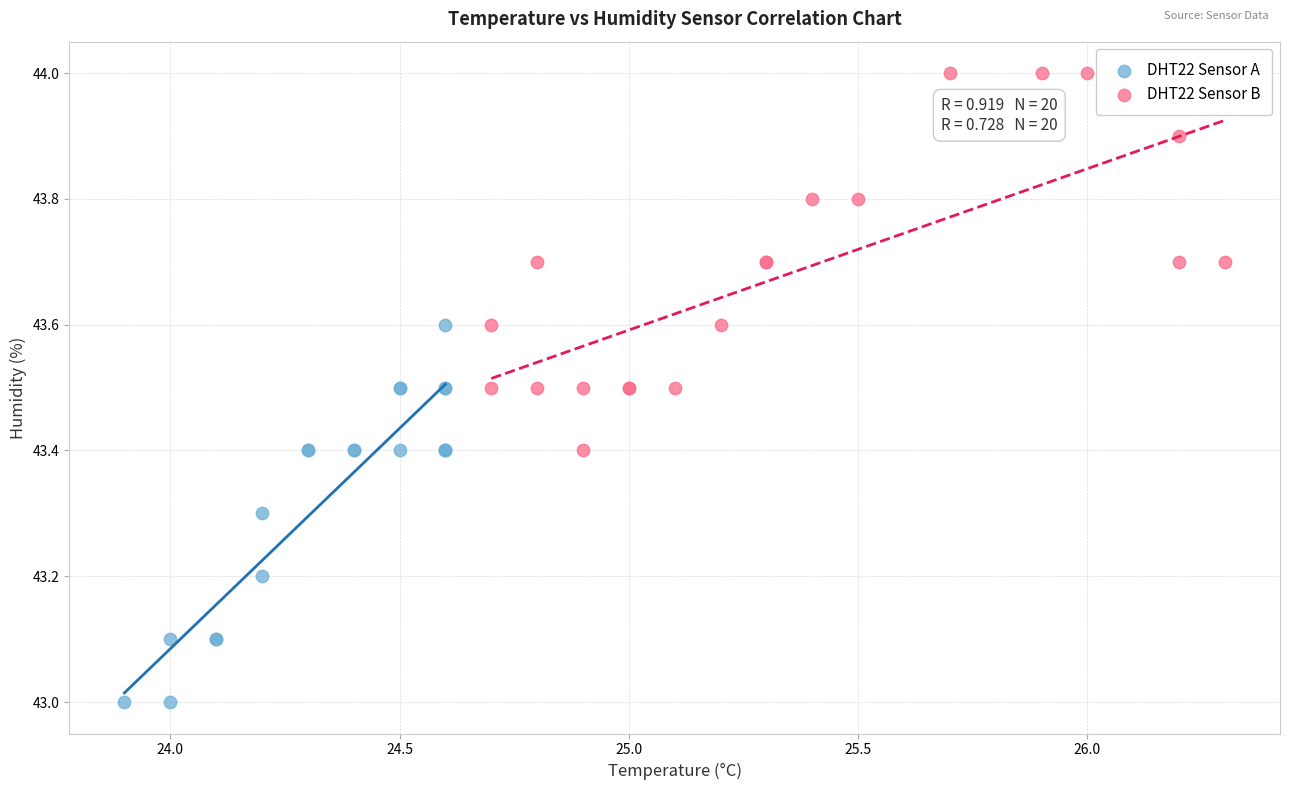

Which series reaches the minimum Y coordinate?

DHT22 Sensor A